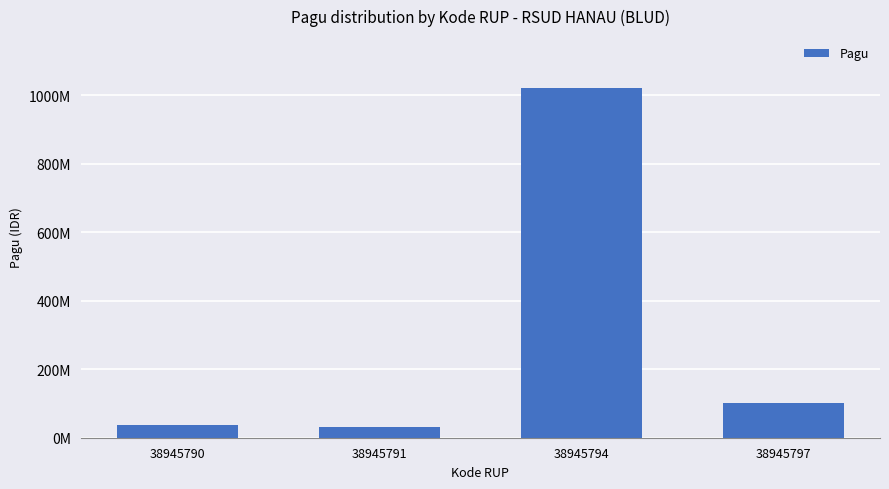

Which category has the highest value across all series?

38945794